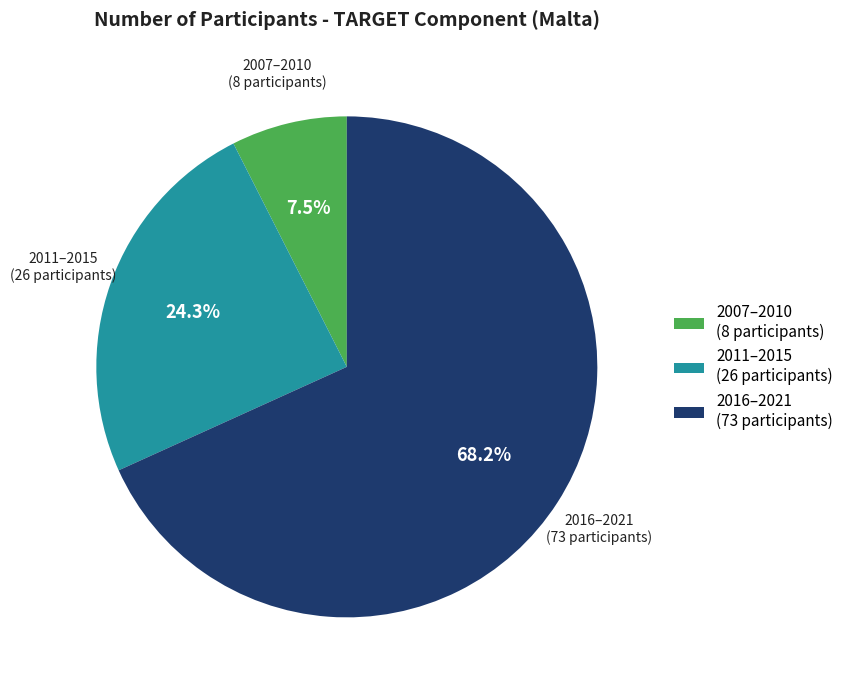

Which slice is the largest?

2016–2021 (73 participants)